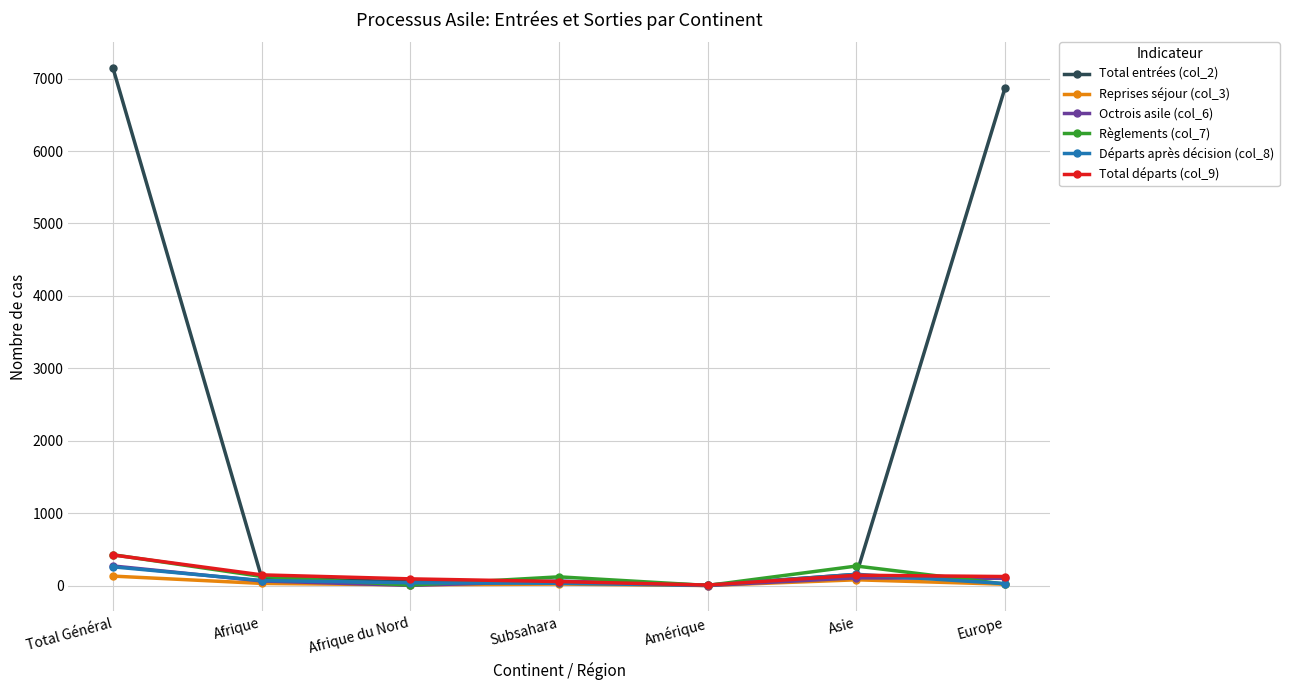

Where is the first local maximum for Règlements (col_7)?

Subsahara